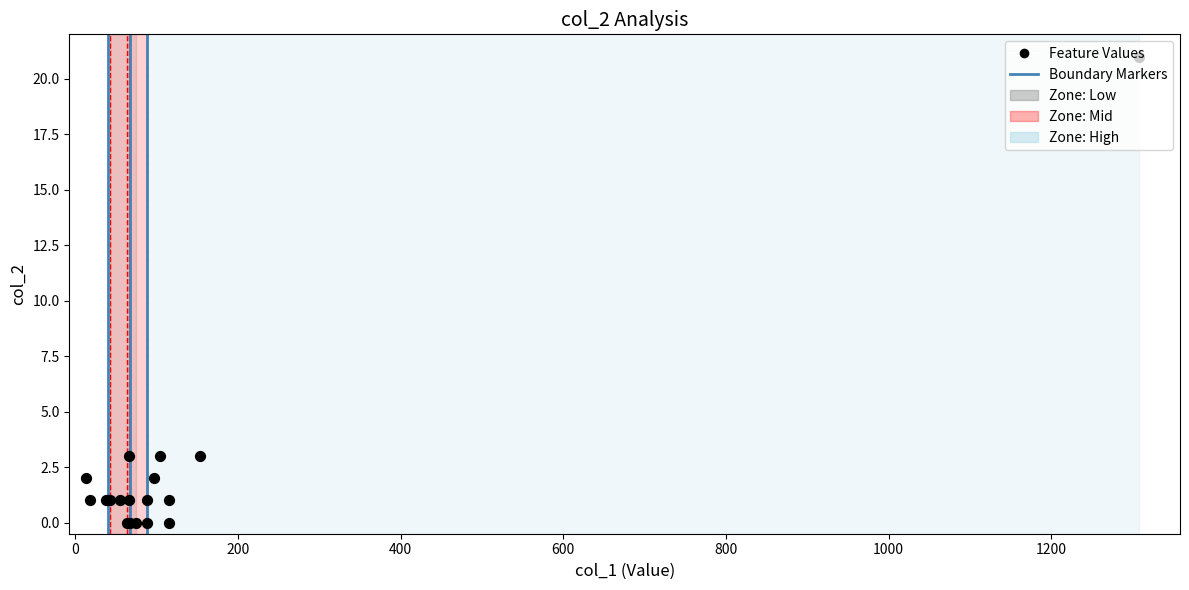

Between 1000 and 0, which is larger?

1000